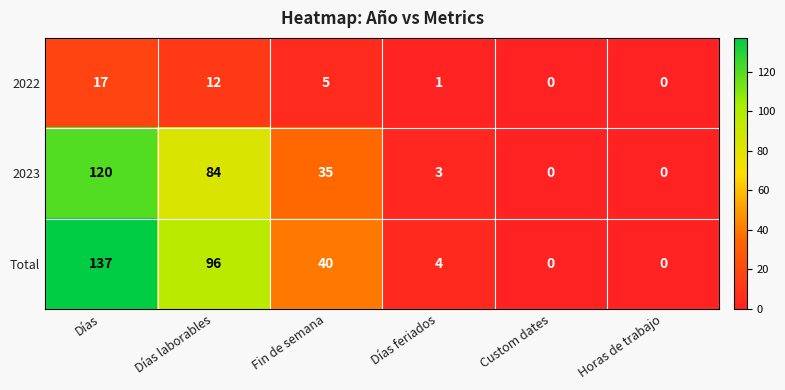

What is the difference between the highest and lowest values at Días feriados?

3